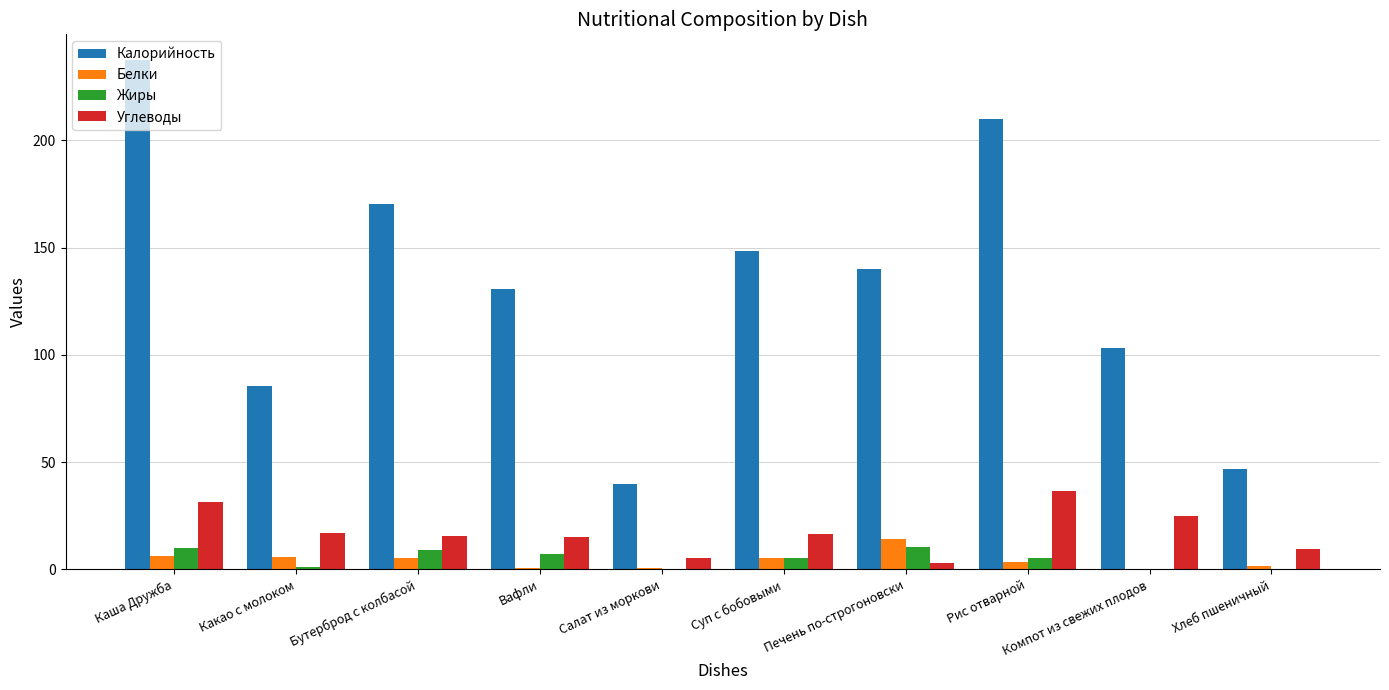

How many data points does each series have?

10